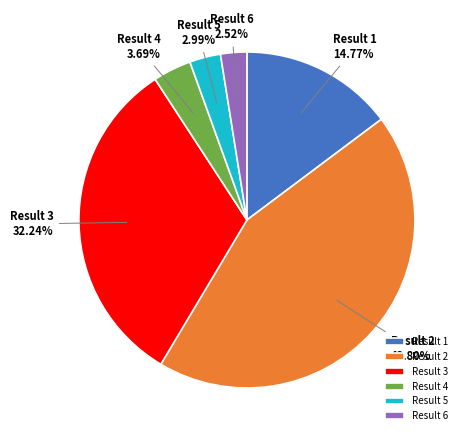

Is Result 2 the majority of the pie?

No